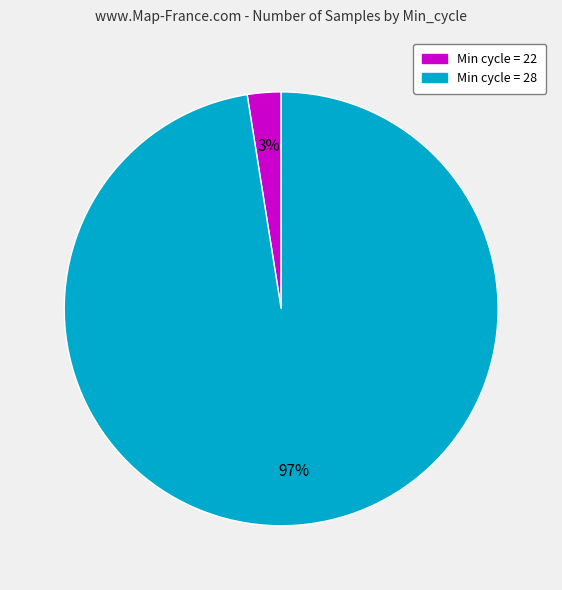

Do Min cycle = 22 and Min cycle = 28 together represent more than half of the pie?

Yes